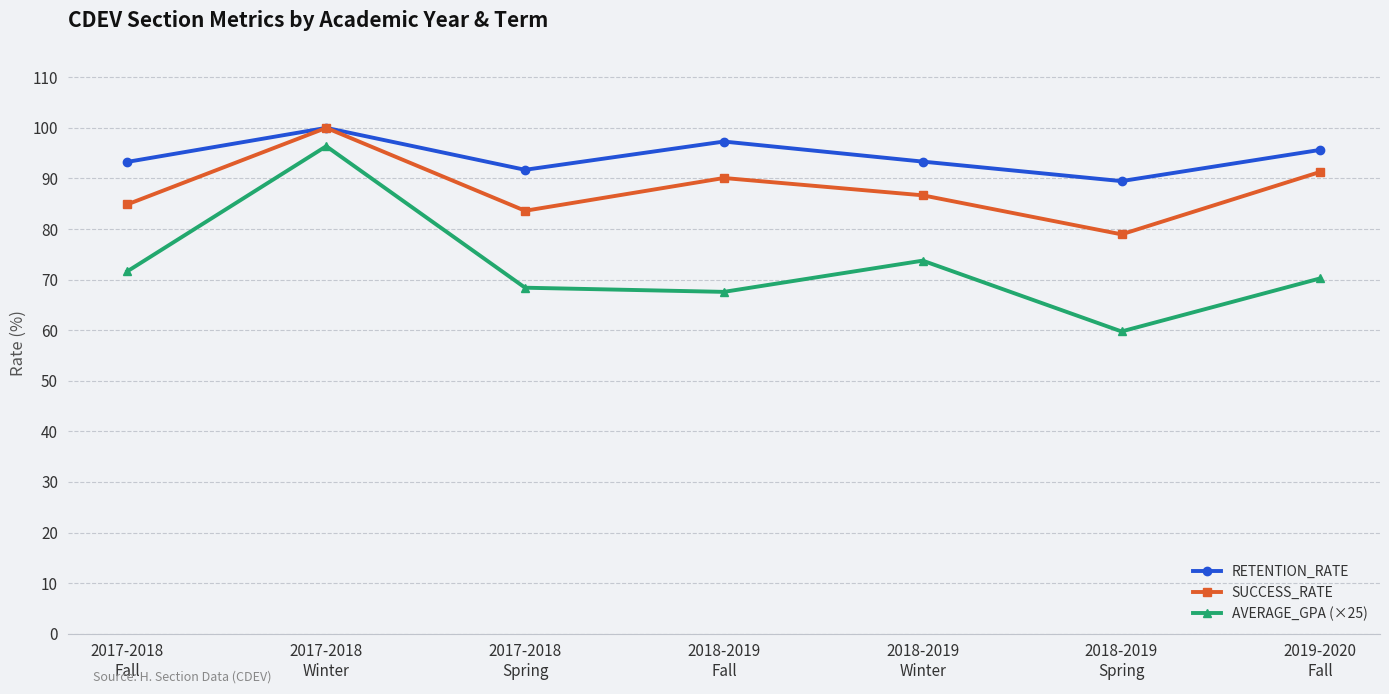

At which category does SUCCESS_RATE reach its first local valley?

2017-2018
Spring